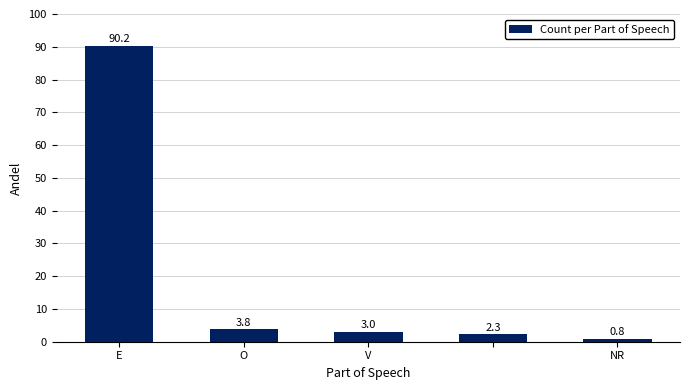

Reading left to right, extract all data points from this chart.

90.2	3.8	3.0	2.3	0.8